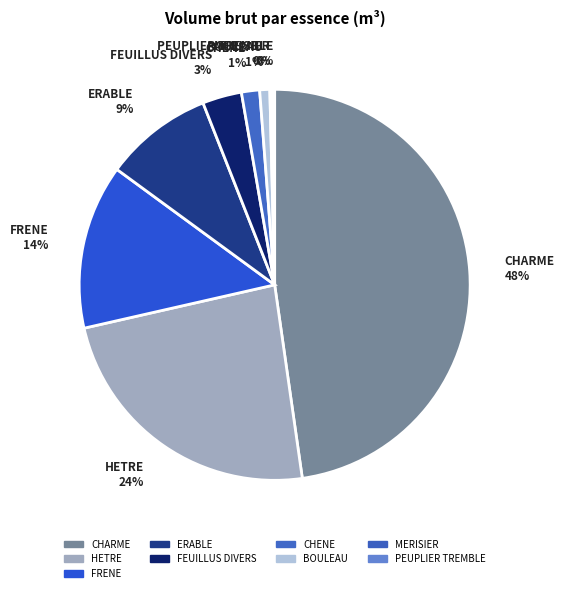

To the nearest percent, what percentage of the pie is CHENE 1%?

1%